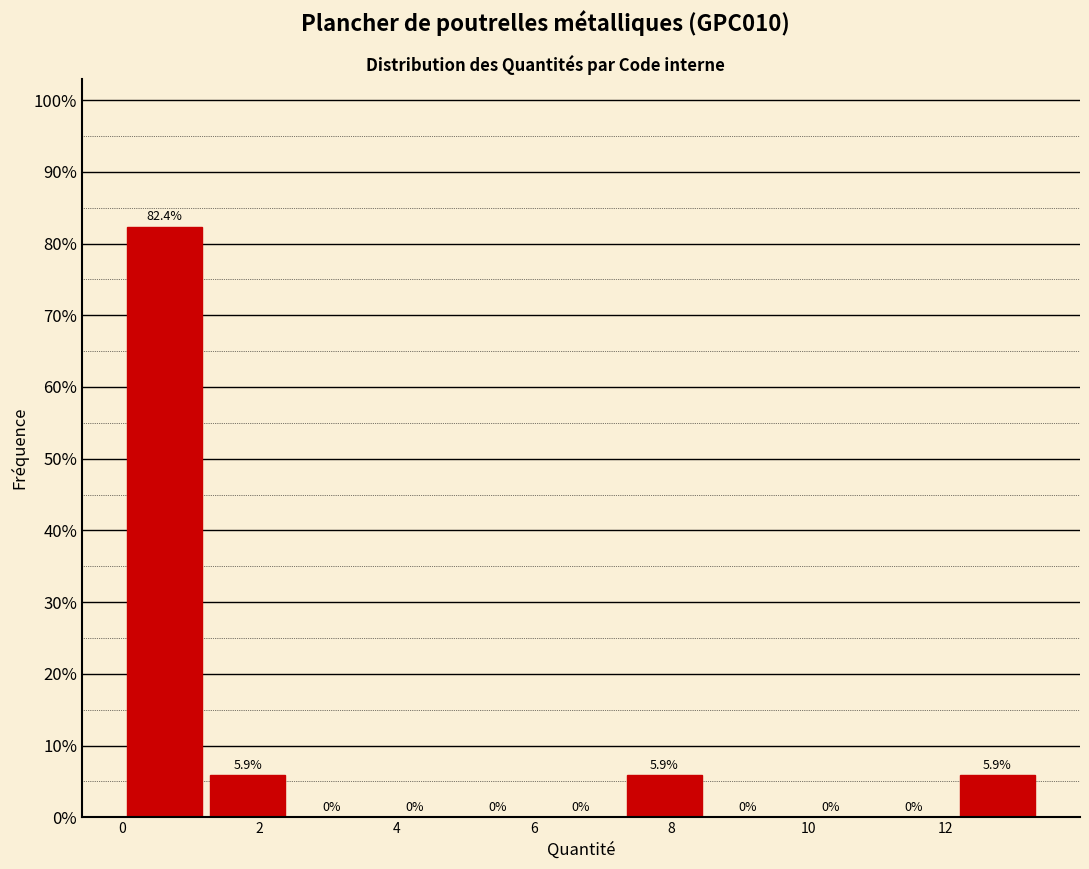

Reading left to right, transcribe this chart: for each bar, give the range it covers on the x-axis and its height. The bar edges are not printed on the chart, so give them approximately, as read against the axis.

0.0 to 1.2: 82.4
1.2 to 2.4: 5.9
2.4 to 3.6: 0.0
3.6 to 4.8: 0.0
4.8 to 6.0: 0.0
6.0 to 7.2: 0.0
7.2 to 8.6: 5.9
8.6 to 9.8: 0.0
9.8 to 11.0: 0.0
11.0 to 12.2: 0.0
12.2 to 13.4: 5.9